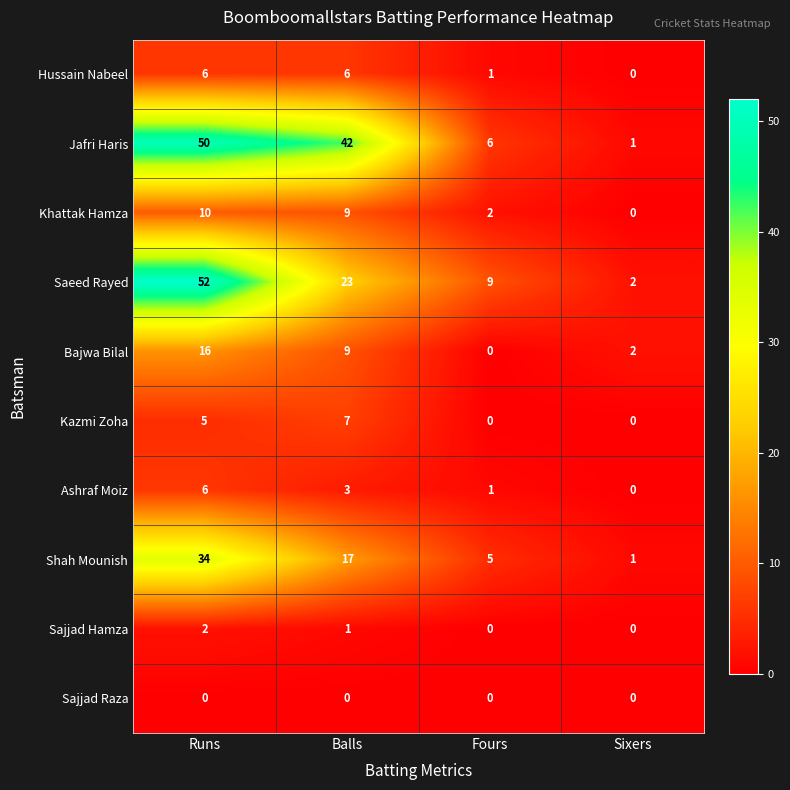

Which series changed the most between Balls and Sixers?

Jafri Haris